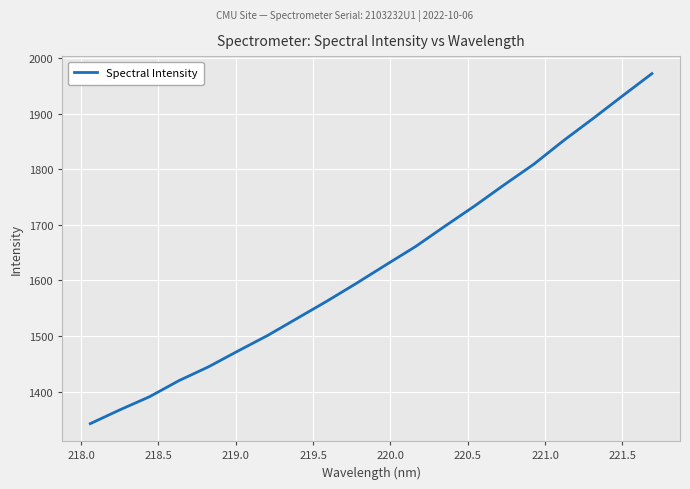

What is the minimum value shown in the chart?

1342.2